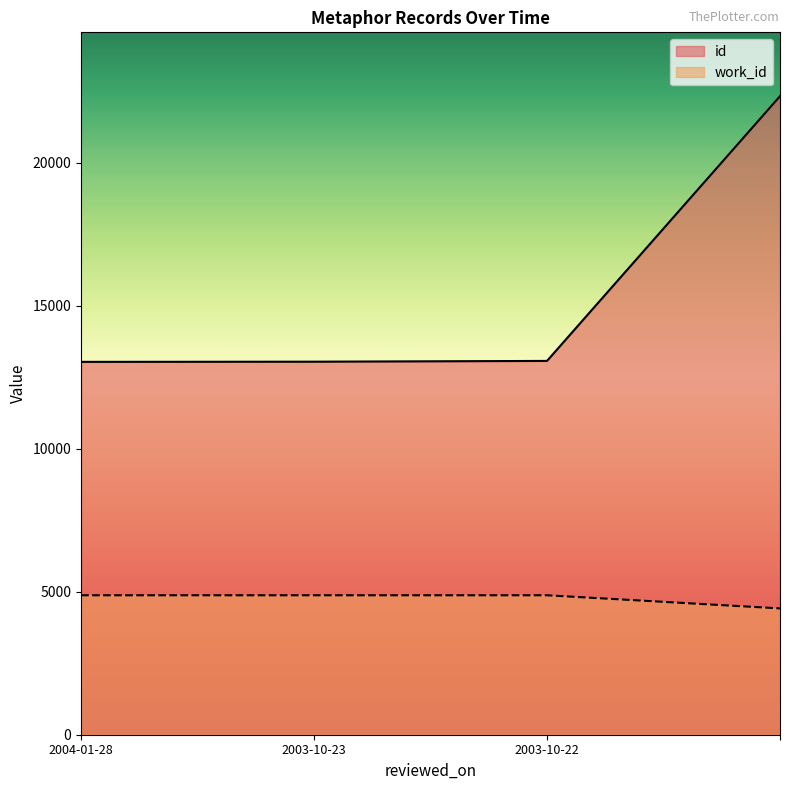

How many lines are shown in the chart?

2